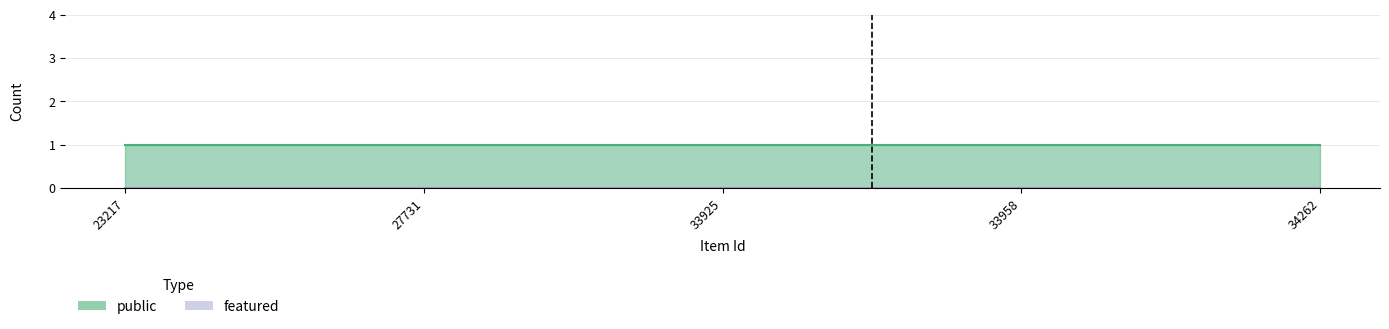

At how many categories does at least one series exceed 0?

5